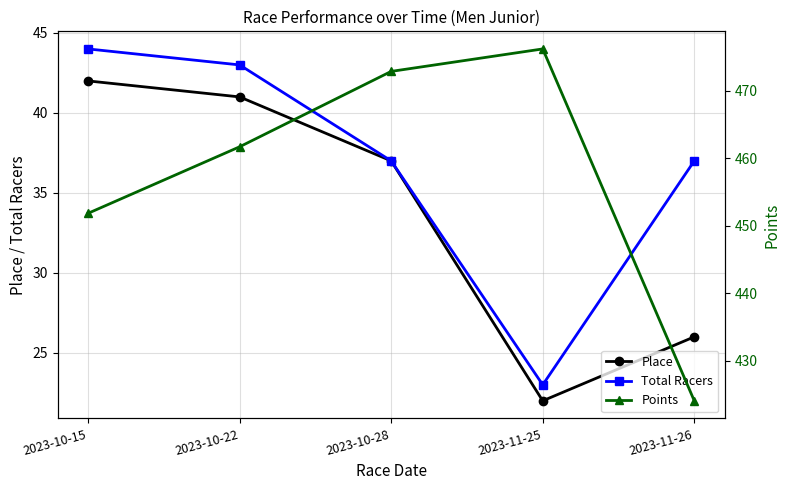

At 2023-11-25, list the series in order from smallest to largest.

Place, Total Racers, Points